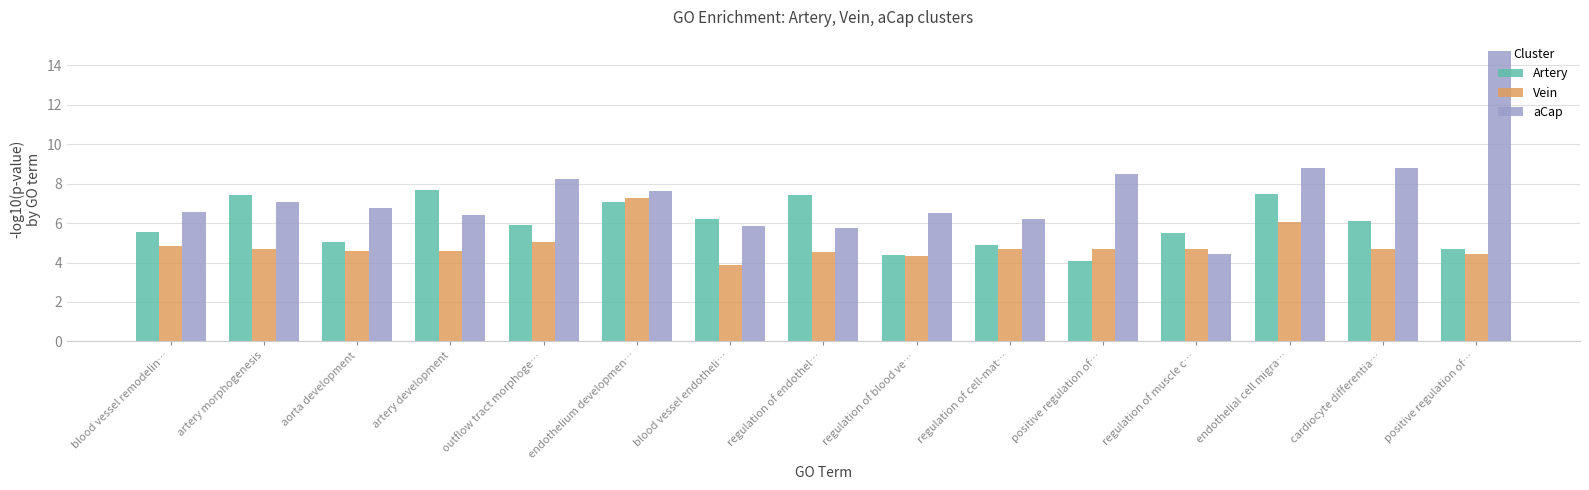

Which series changed the most between positive regulation of… and regulation of muscle c…?

aCap